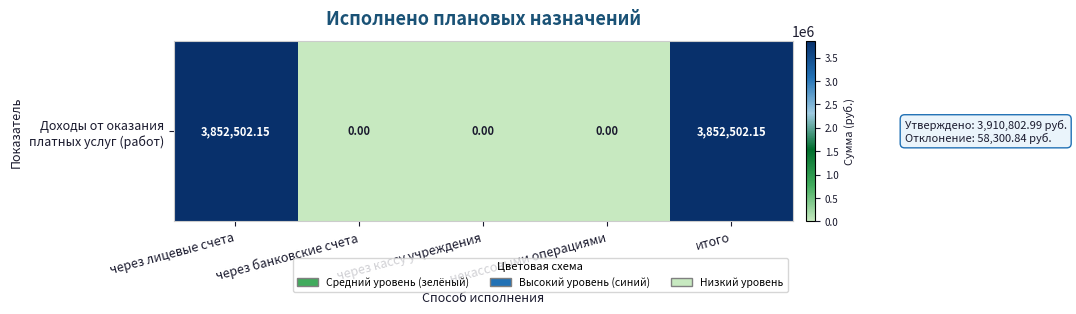

What is the sum of all values?

7705004.3